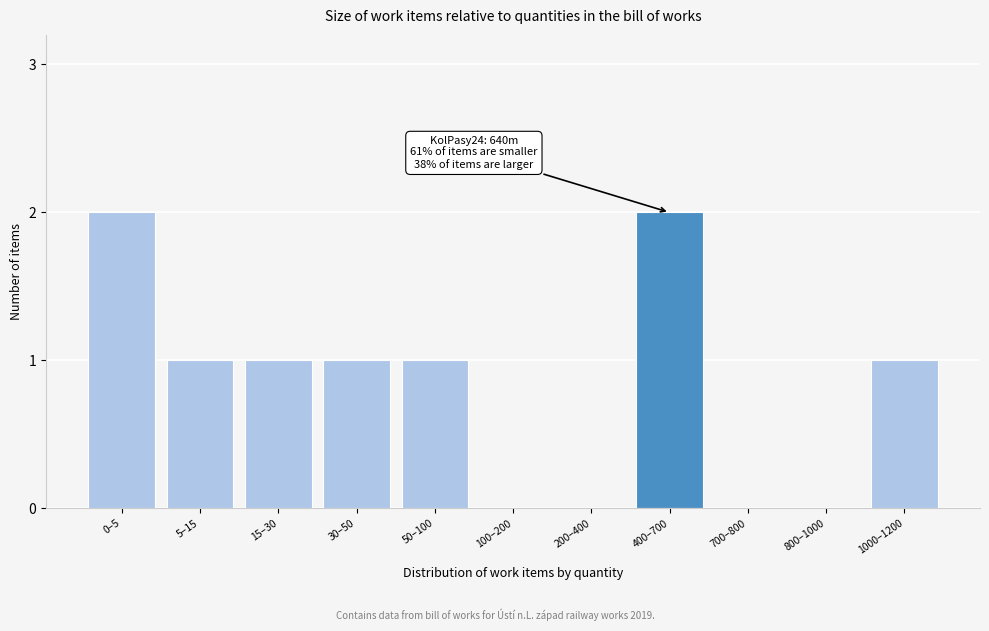

Reading left to right, extract all data points from this chart.

0–5=2	5–15=1	15–30=1	30–50=1	50–100=1	100–200=0	200–400=0	400–700=2	700–800=0	800–1000=0	1000–1200=1